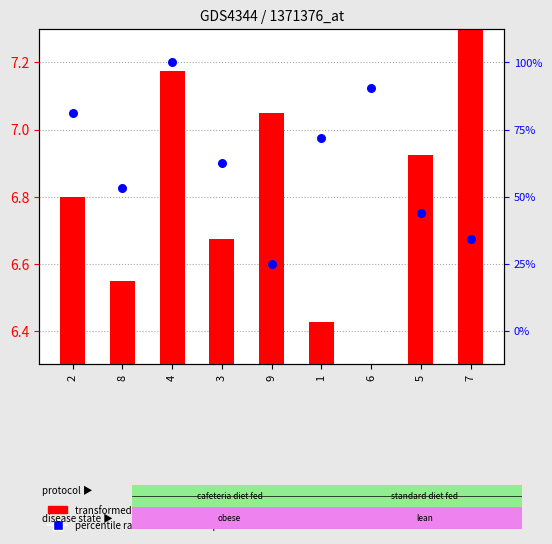

Which series has the largest total across all categories?

percentile rank within the sample